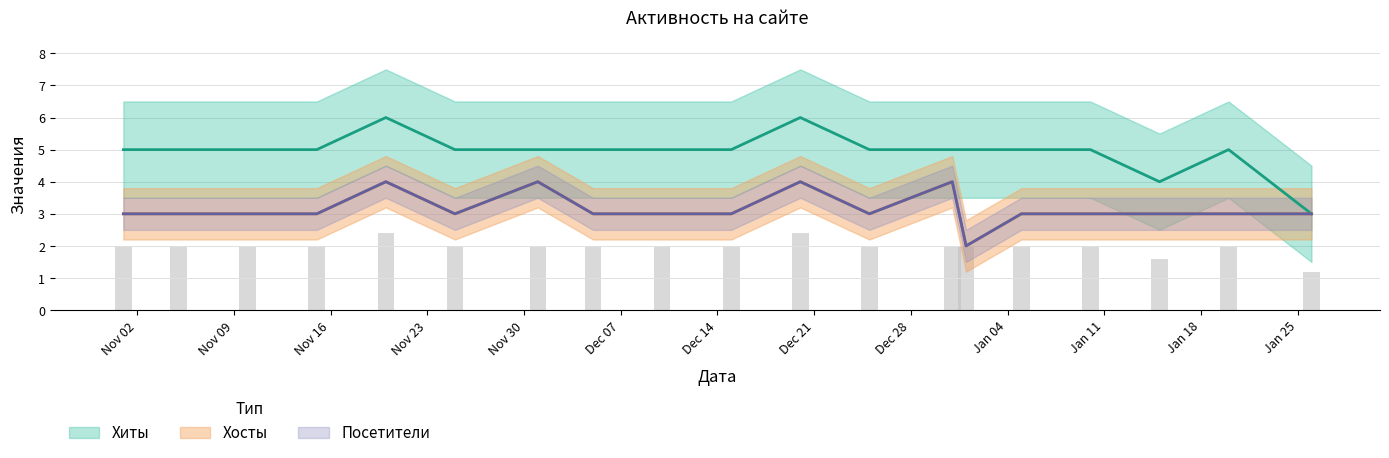

Which series changed the most between 2020-12-31 and 2021-01-26?

Хиты